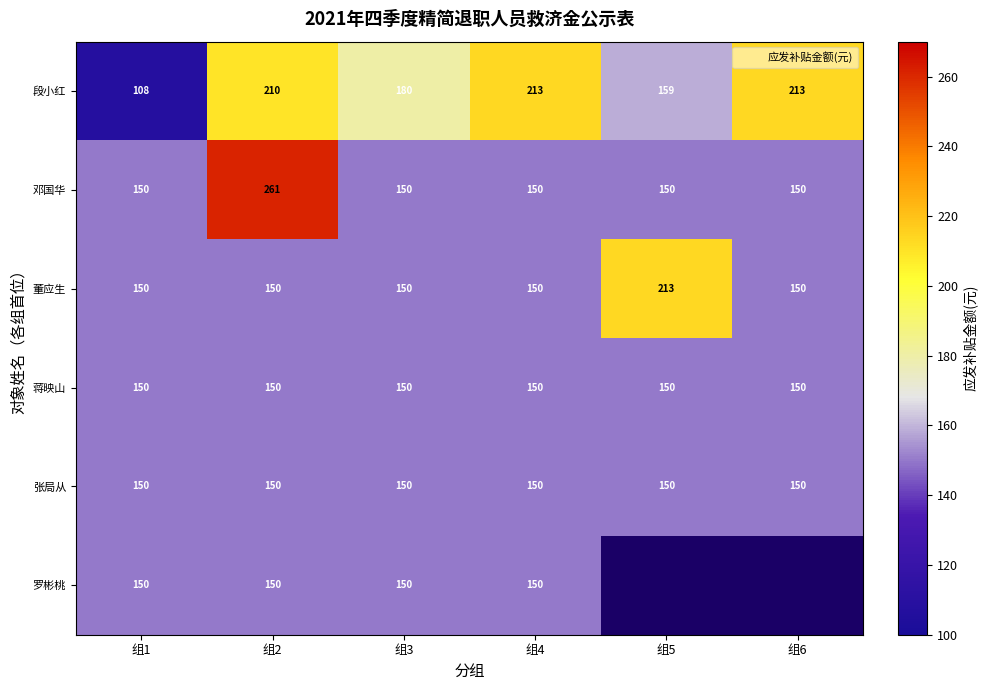

At how many categories does at least one series exceed 126?

6